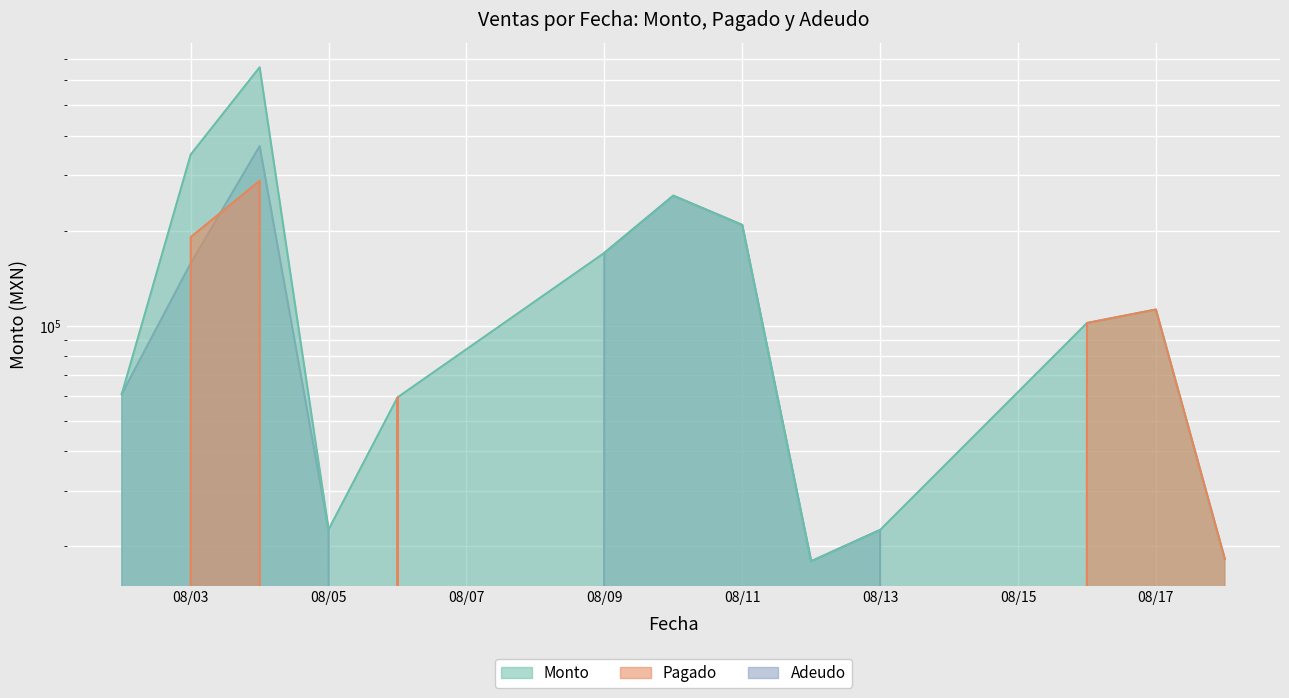

At which category is the sum across all series the highest?

2021-08-04